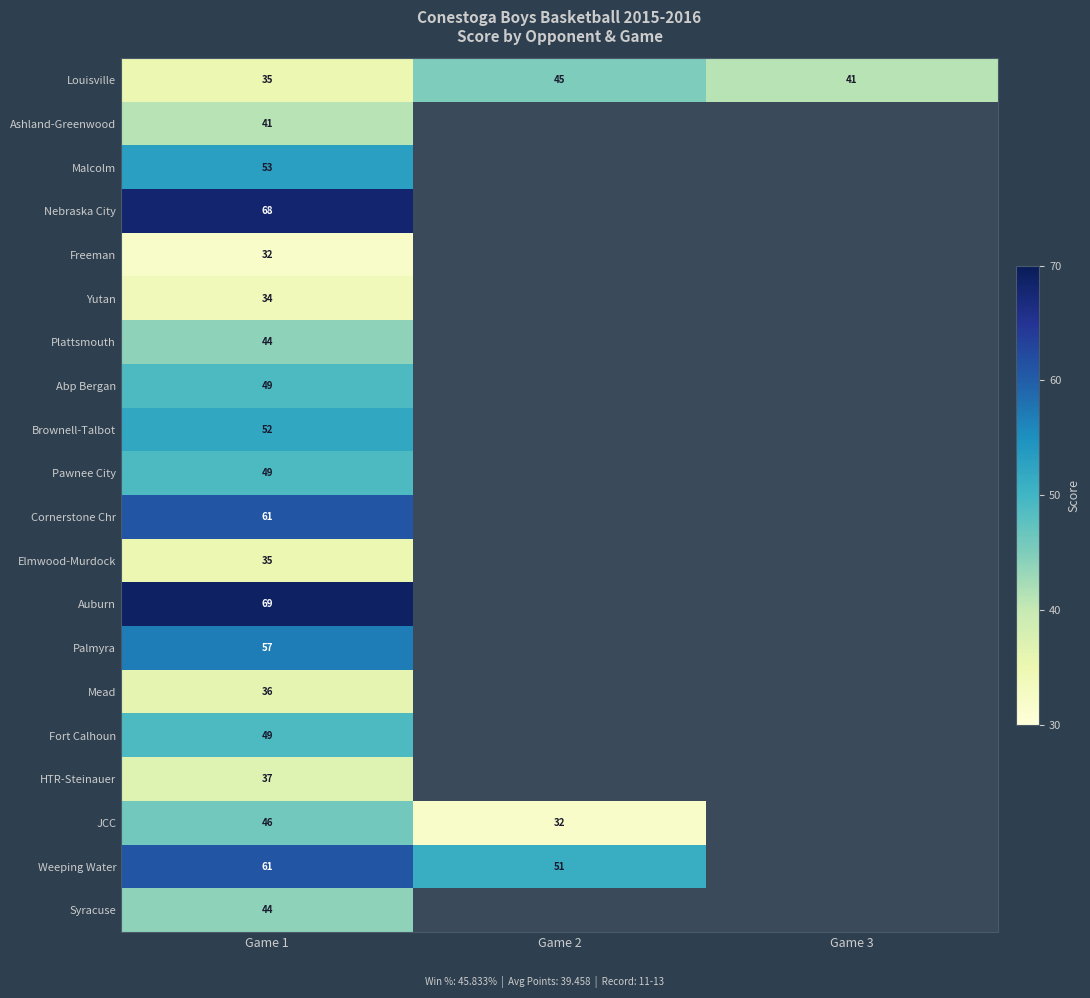

The value of Weeping Water at Game 1 is 34. True or false?

False